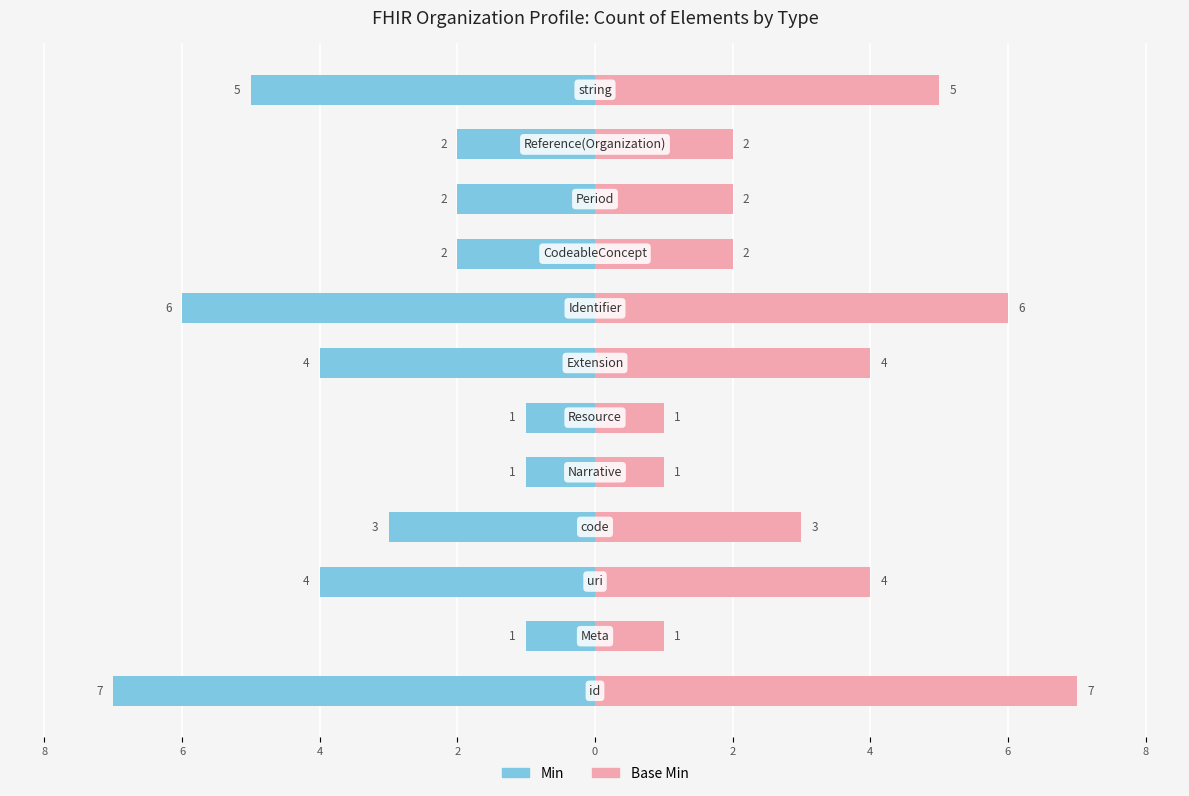

How many bars are there in each group?

2